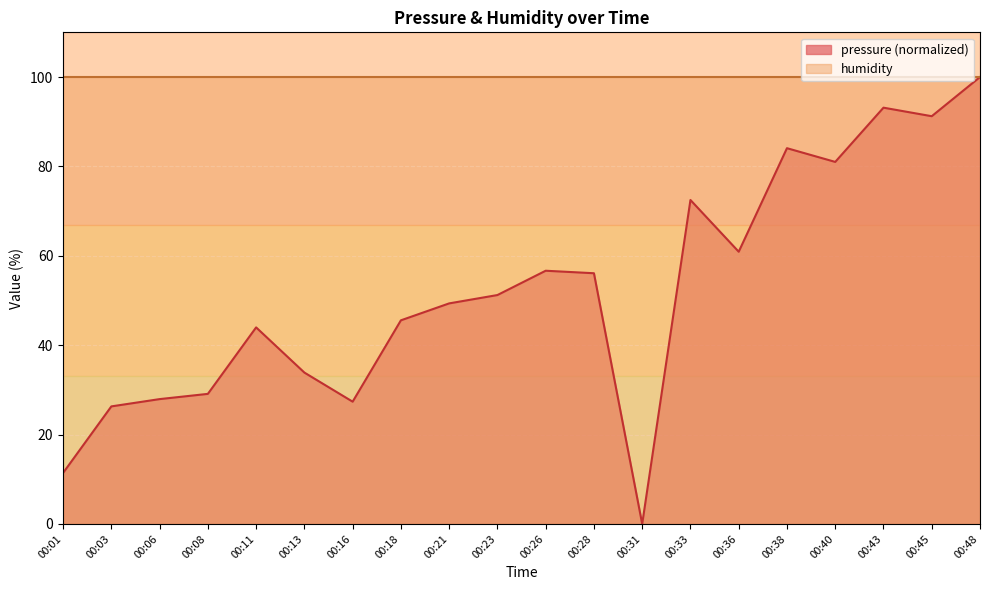

How many lines are shown in the chart?

1